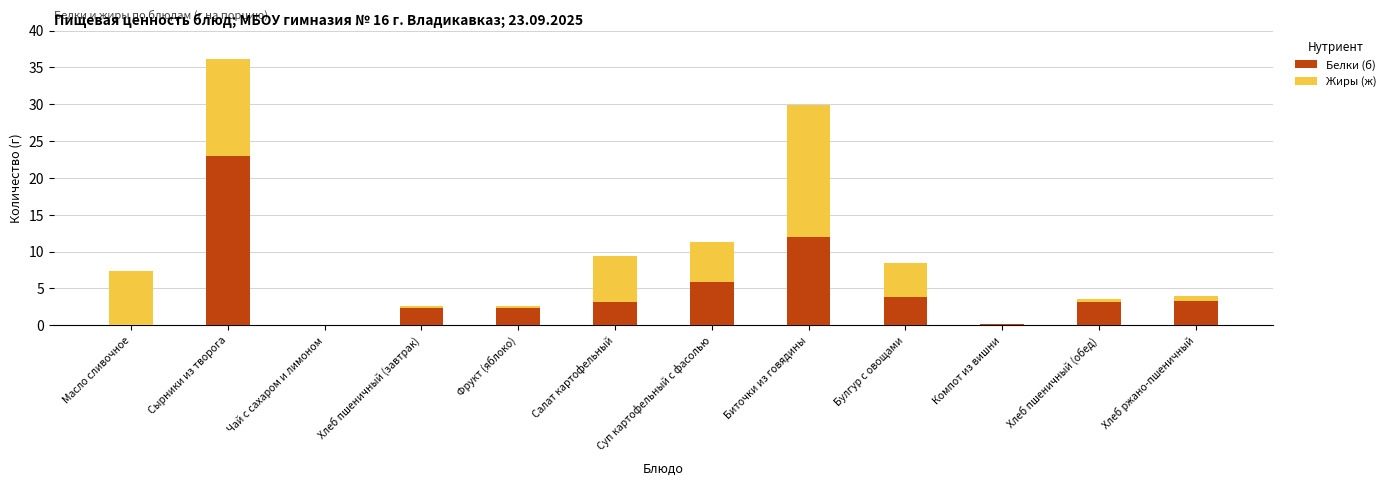

What is the sum of all Белки (б) values?

59.2